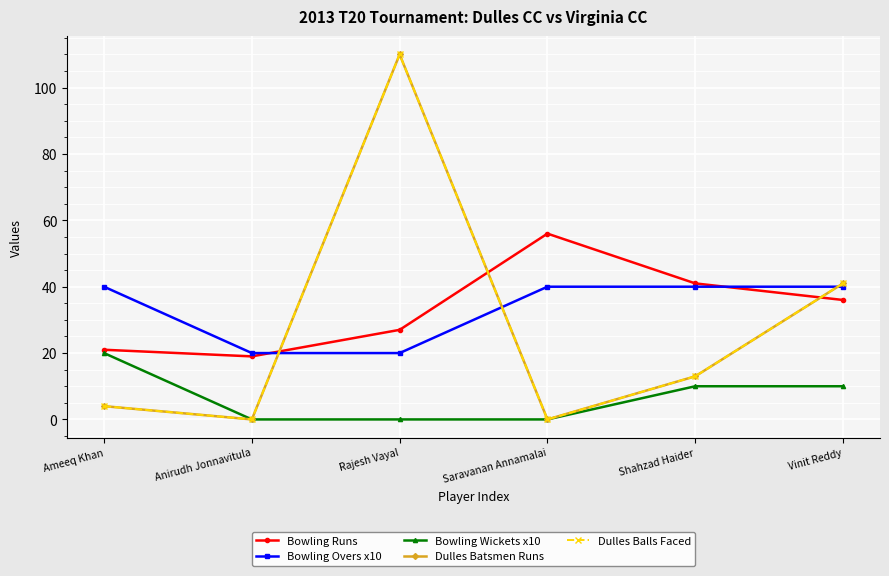

At which category is the sum across all series the highest?

Rajesh Vayal